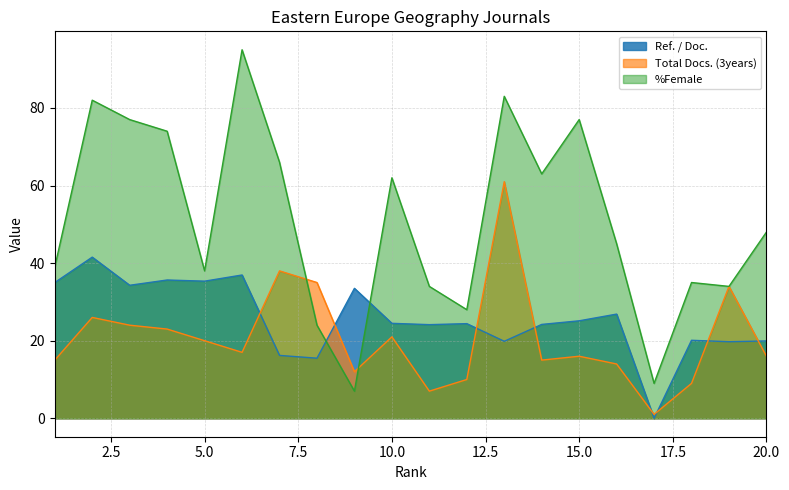

Reading left to right, list all the values displayed in this chart.

Ref. / Doc.: 1=35.0	2=41.5	3=34.3	4=35.6	5=35.4	6=36.9	7=16.2	8=15.5	9=33.5	10=24.5	11=24.1	12=24.4	13=19.9	14=24.2	15=25.1	16=26.9	17=0.0	18=20.1	19=19.7	20=19.9
Total Docs. (3years): 1=15.0	2=26.0	3=24.0	4=23.0	5=20.0	6=17.0	7=38.0	8=35.0	9=12.0	10=21.0	11=7.0	12=10.0	13=61.0	14=15.0	15=16.0	16=14.0	17=1.0	18=9.0	19=34.0	20=16.0
%Female: 1=39.0	2=82.0	3=77.0	4=74.0	5=38.0	6=95.0	7=66.0	8=24.0	9=7.0	10=62.0	11=34.0	12=28.0	13=83.0	14=63.0	15=77.0	16=45.0	17=9.0	18=35.0	19=34.0	20=48.0